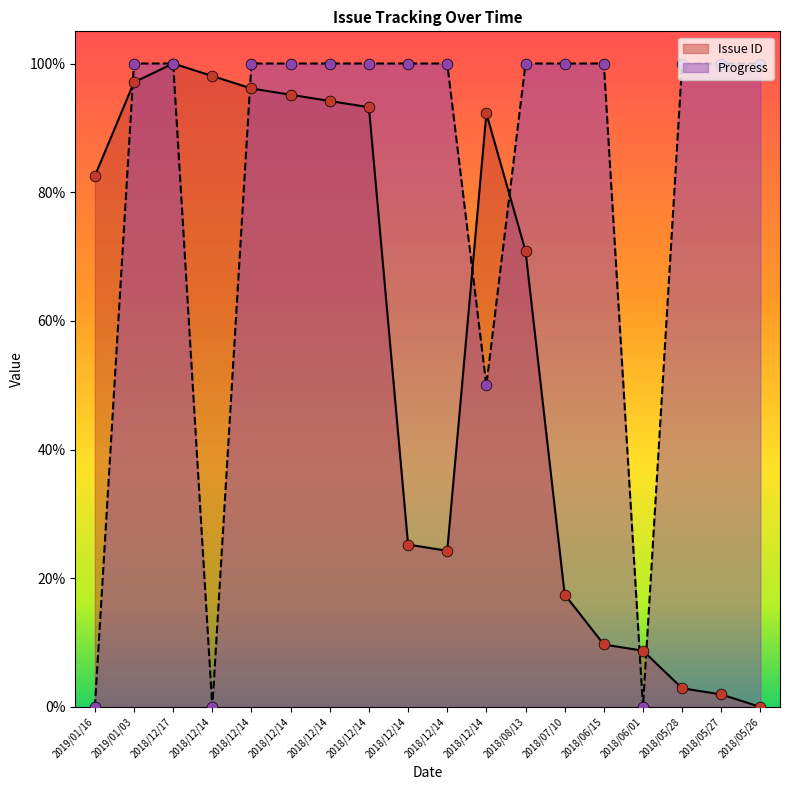

What are all the series names shown in the legend?

Issue ID, Progress